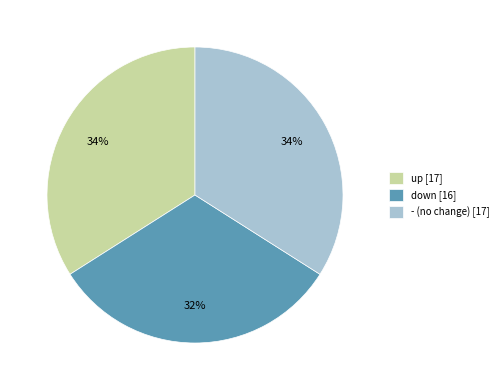

Does down represent more than half of the total?

No